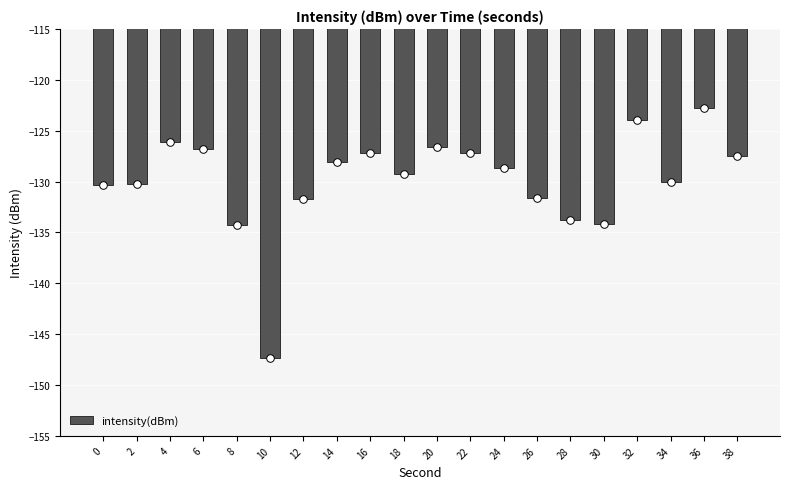

What is the change in value from 0 to 26?

-1.3